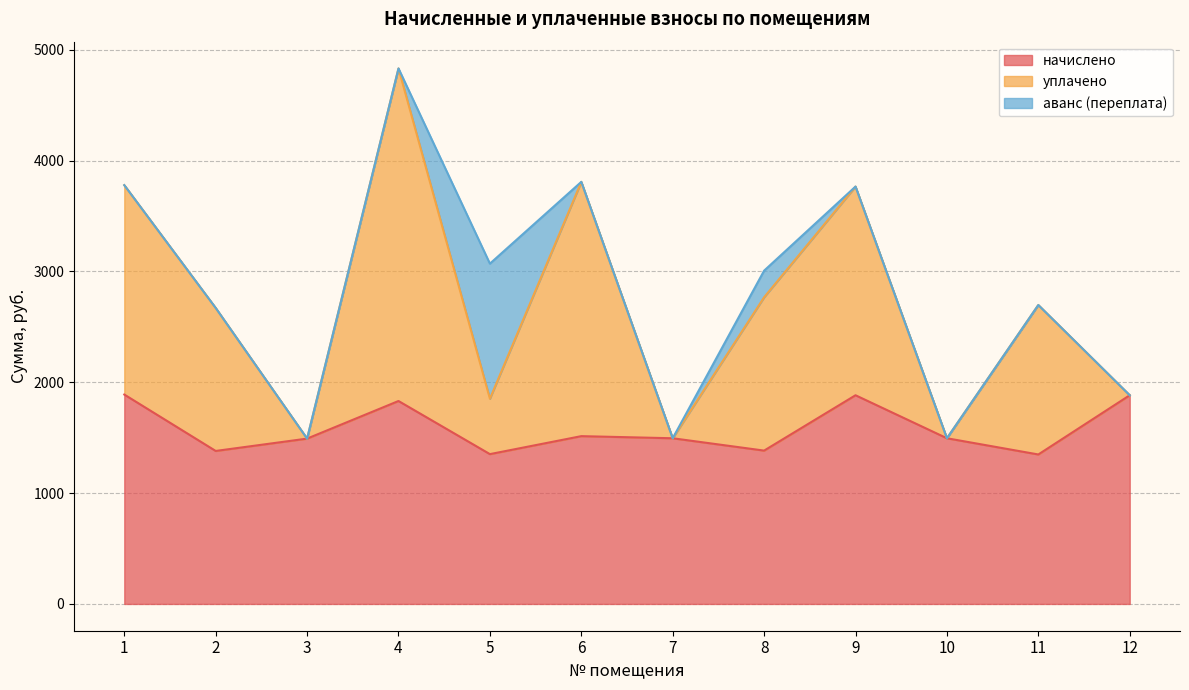

How many lines are shown in the chart?

3